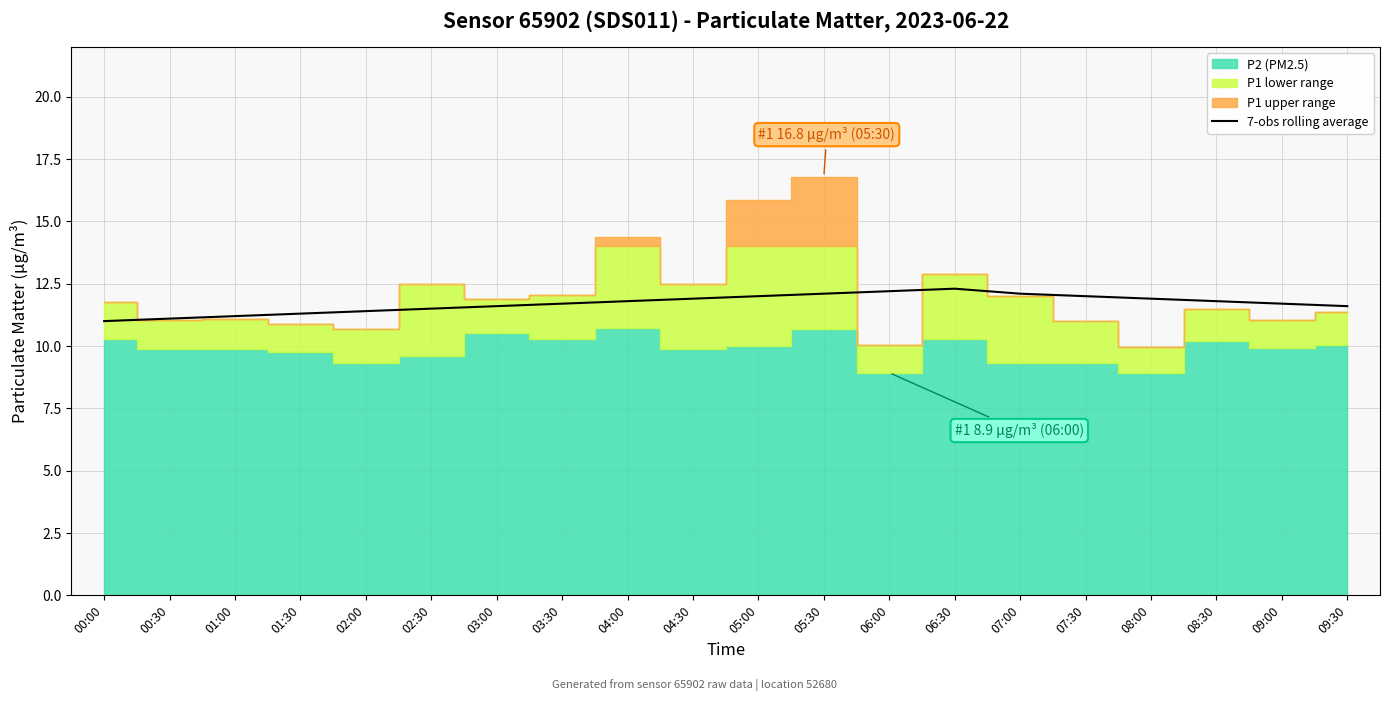

What is the ratio of the value at 07:30 to the value at 00:00?

1.1